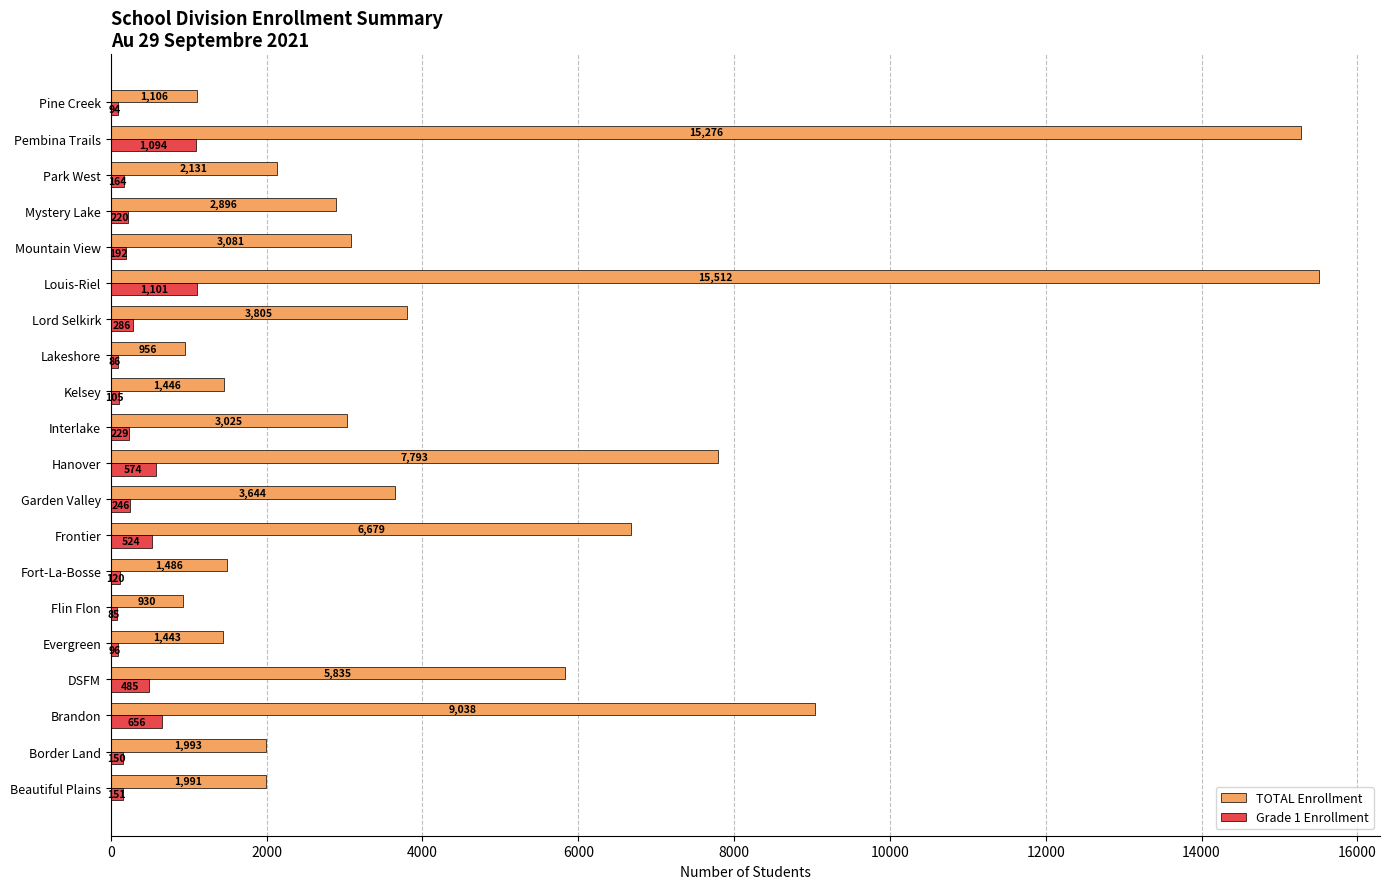

What is the average value of the TOTAL Enrollment series?

4503